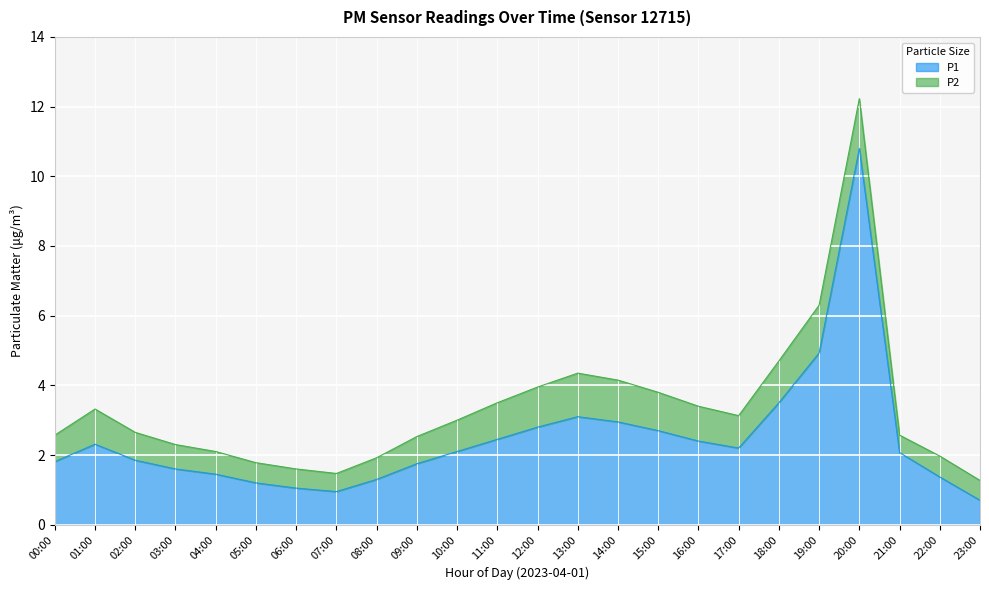

True or false: there are more than 1 points higher than both neighbors.

True